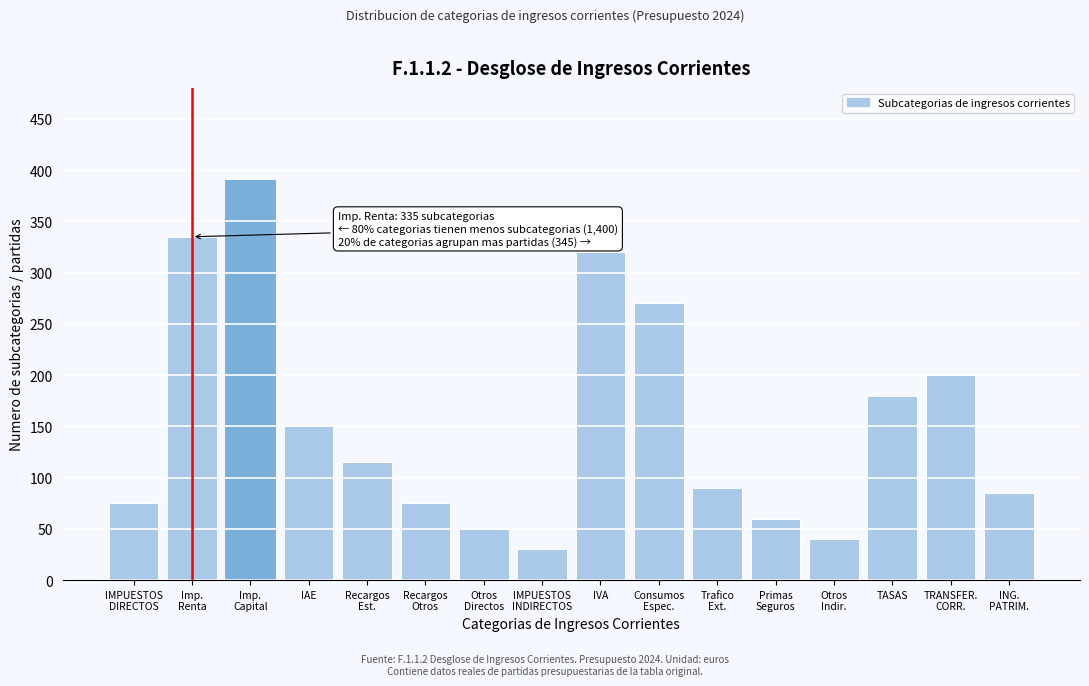

Reading left to right, transcribe all the data shown in this chart.

75	335	390	150	115	75	50	30	320	270	90	60	40	180	200	85